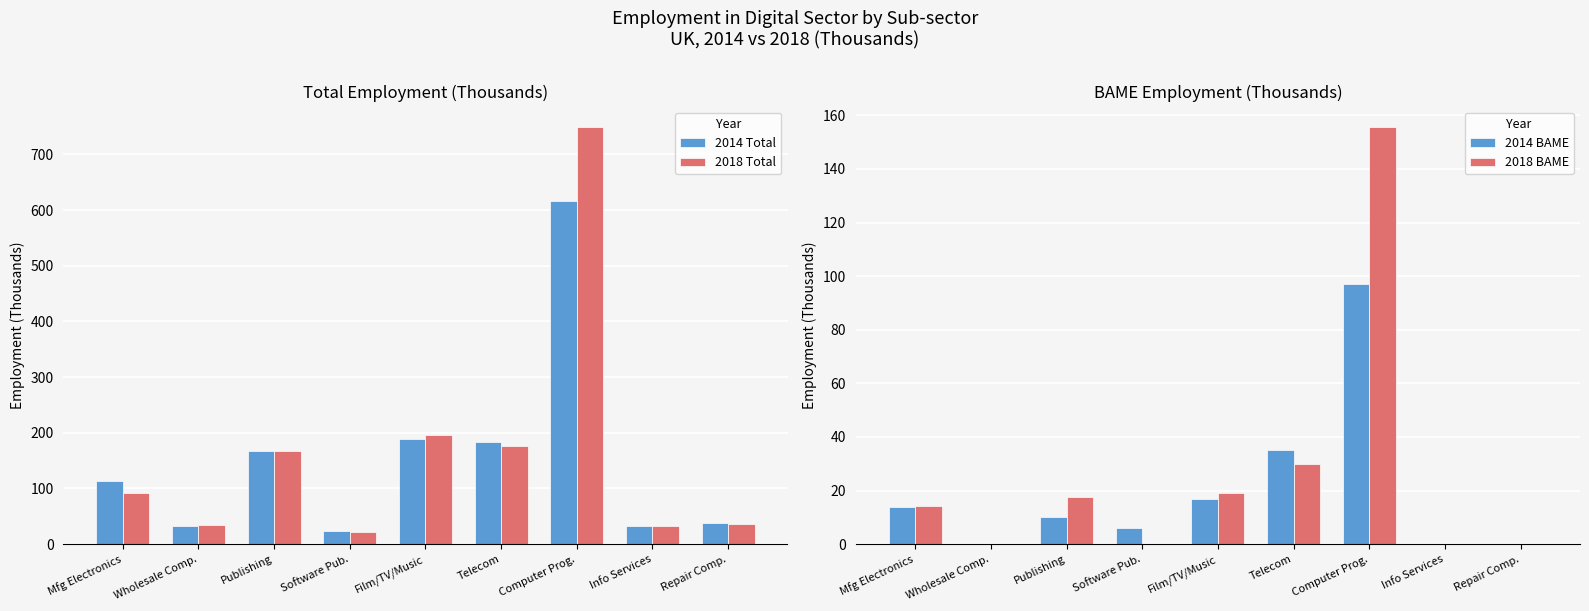

At which label does 2018 Total first exceed 91?

Mfg Electronics